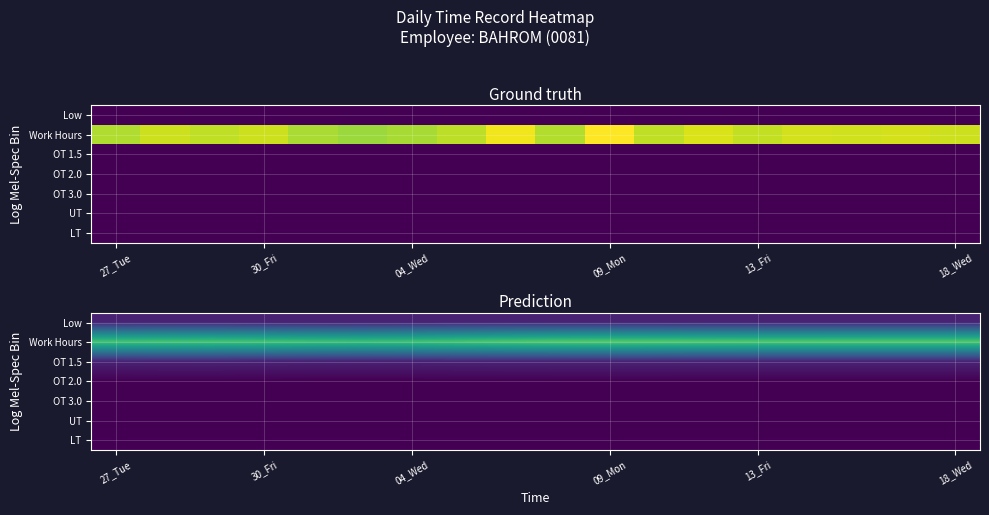

At which category does the chart reach its peak across all series?

09_Mon